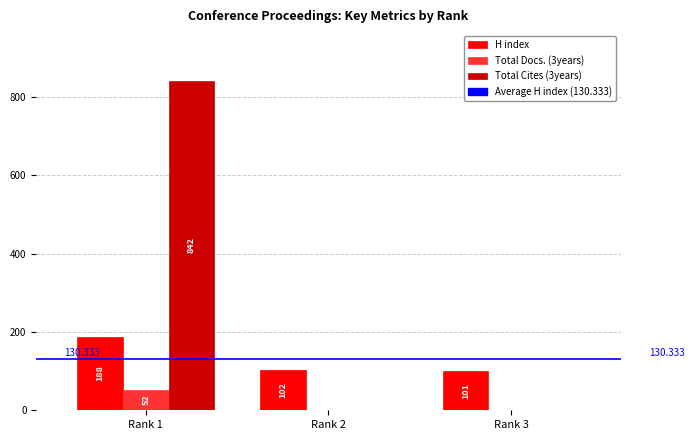

Which series changed the most between Rank 2 and Rank 3?

H index